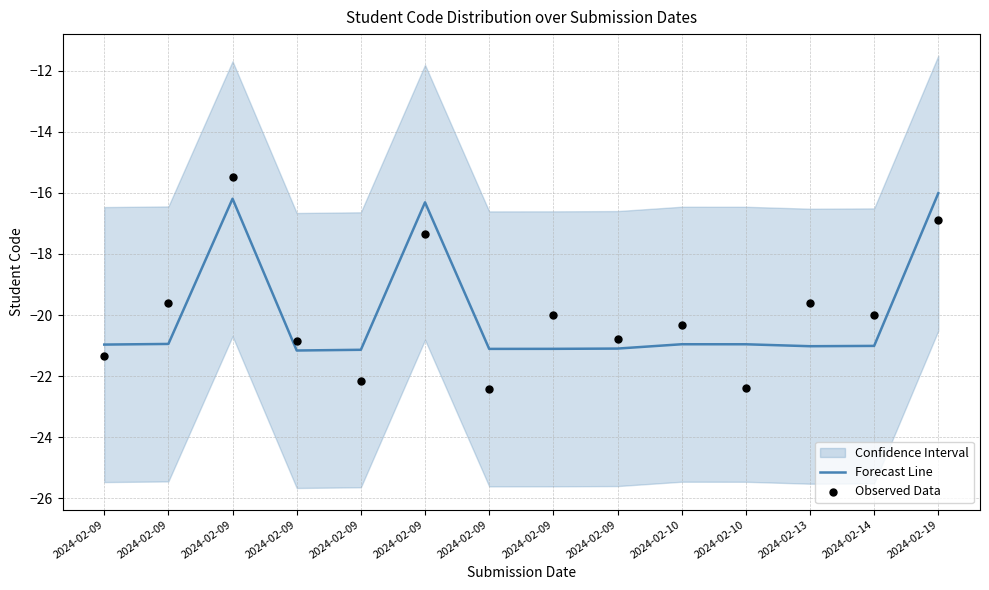

Is the value of Forecast Line at 2024-02-10 greater than the value of Observed Data at 2024-02-09?

Yes